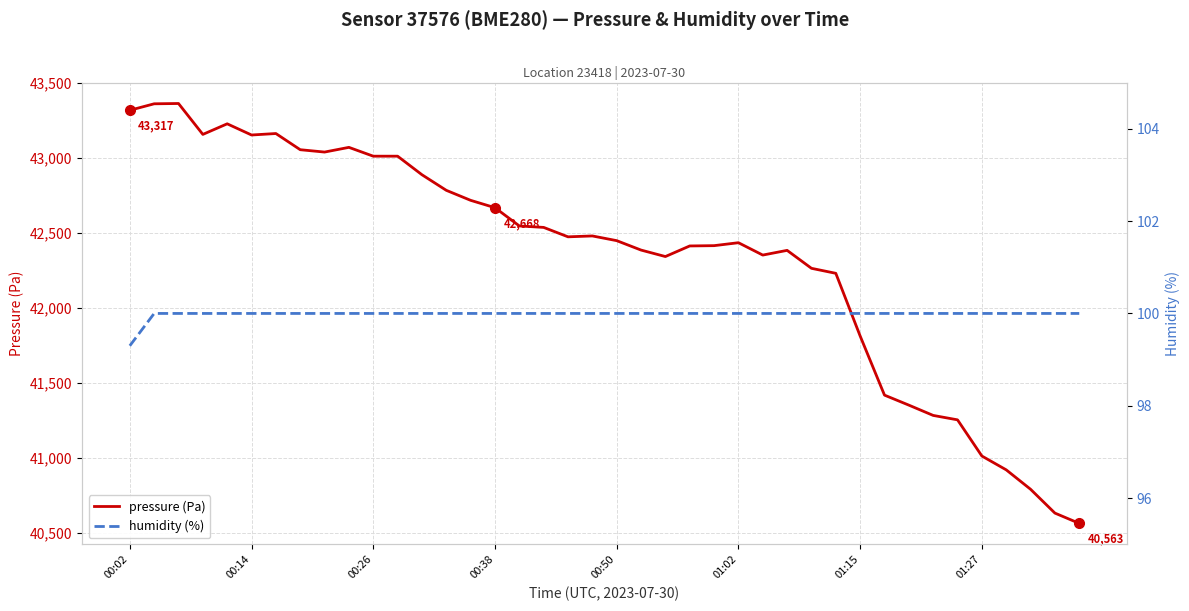

List the series in order of their overall mean, lowest first.

humidity (%), pressure (Pa)